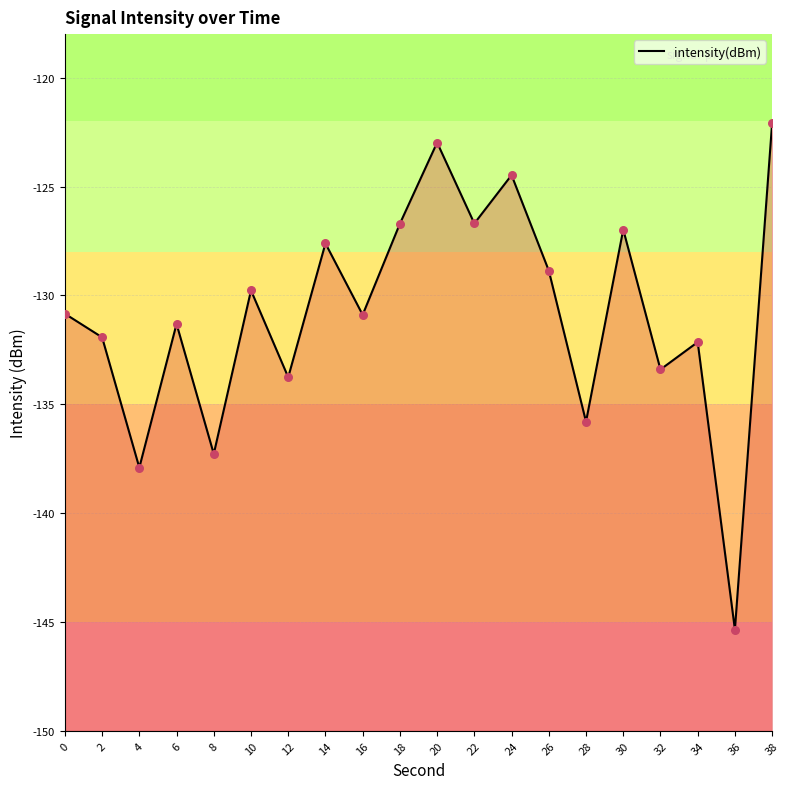

Which has a higher value, 24 or 12?

24